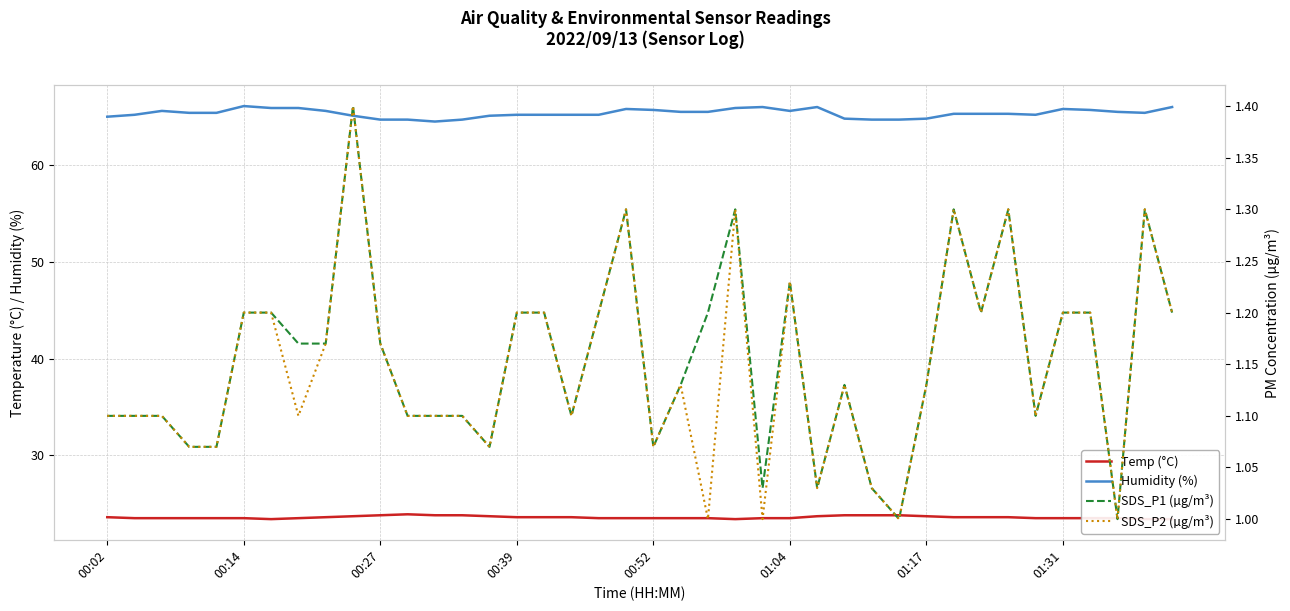

What position from the right is 8?

32